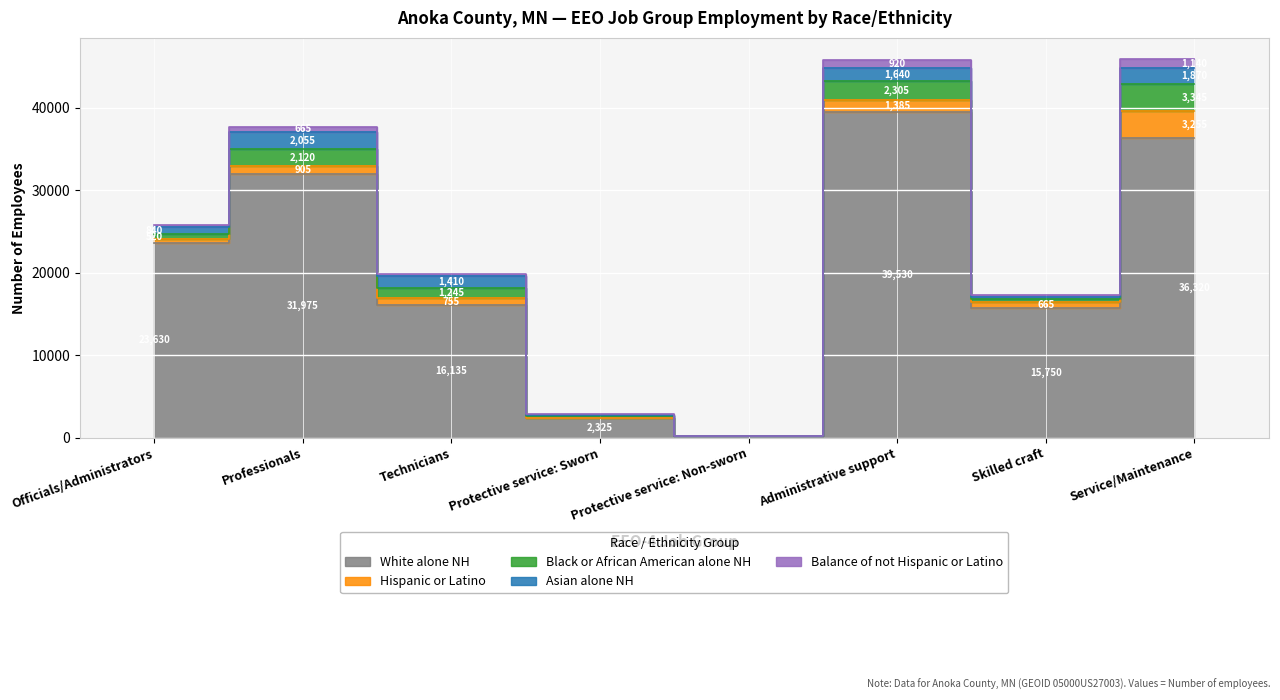

In Black or African American alone NH, how many points are lower than both neighbors (excluding endpoints)?

2